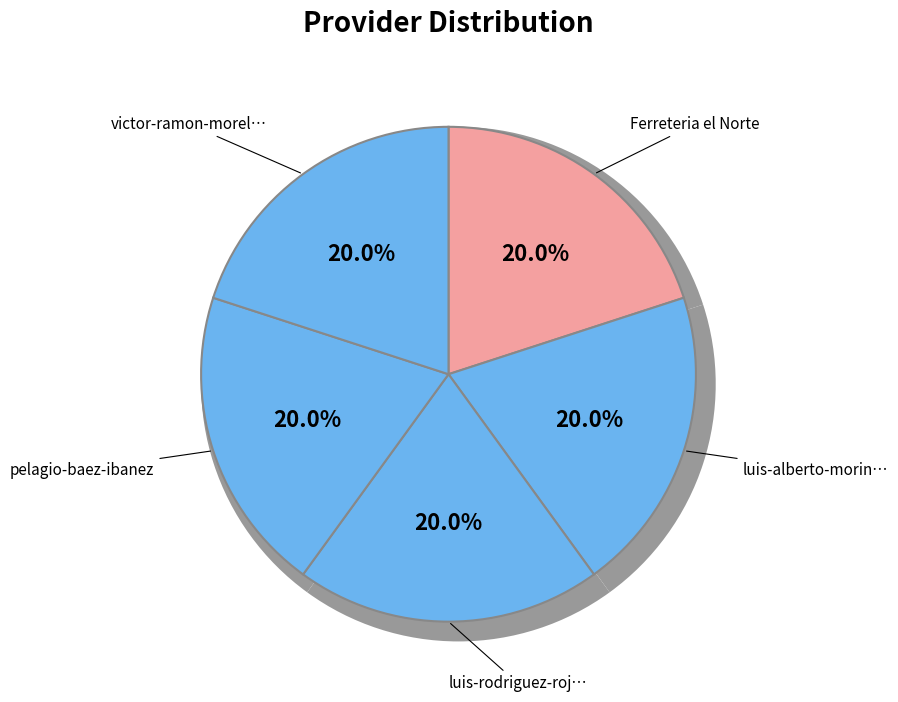

Is luis-alberto-morinigo-britez the majority of the pie?

No